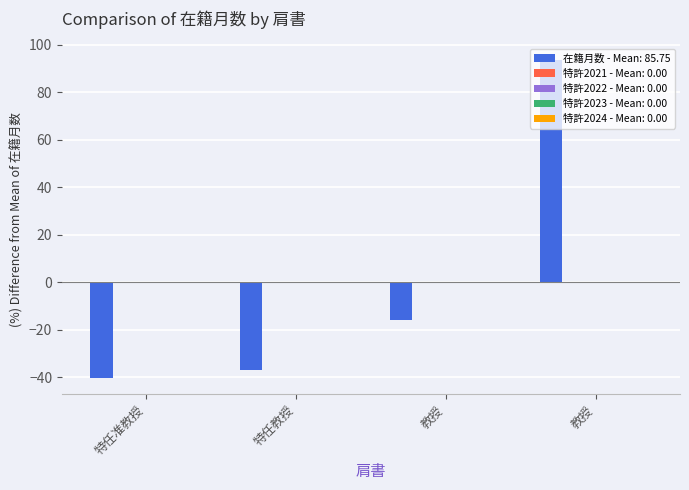

What is the maximum value shown in the chart?

93.6